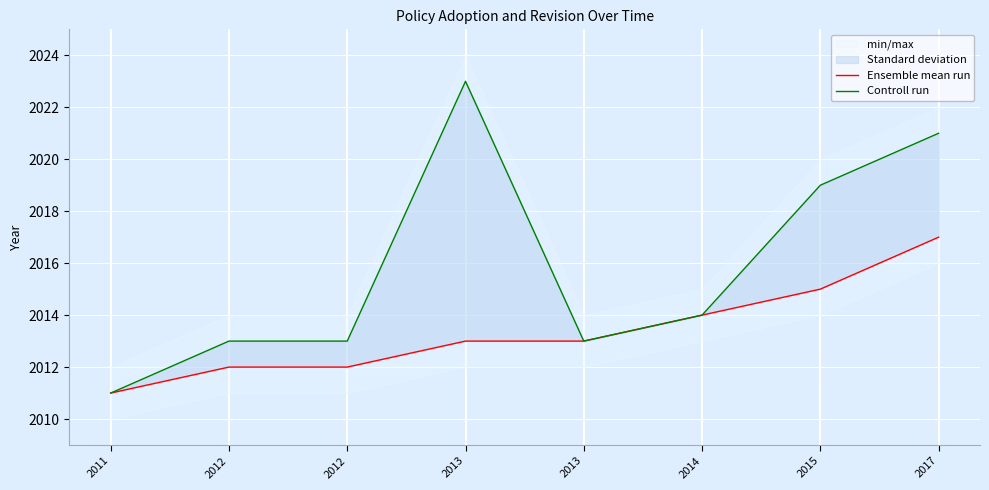

Where is Ensemble mean run nearest to the value 2014?

2014